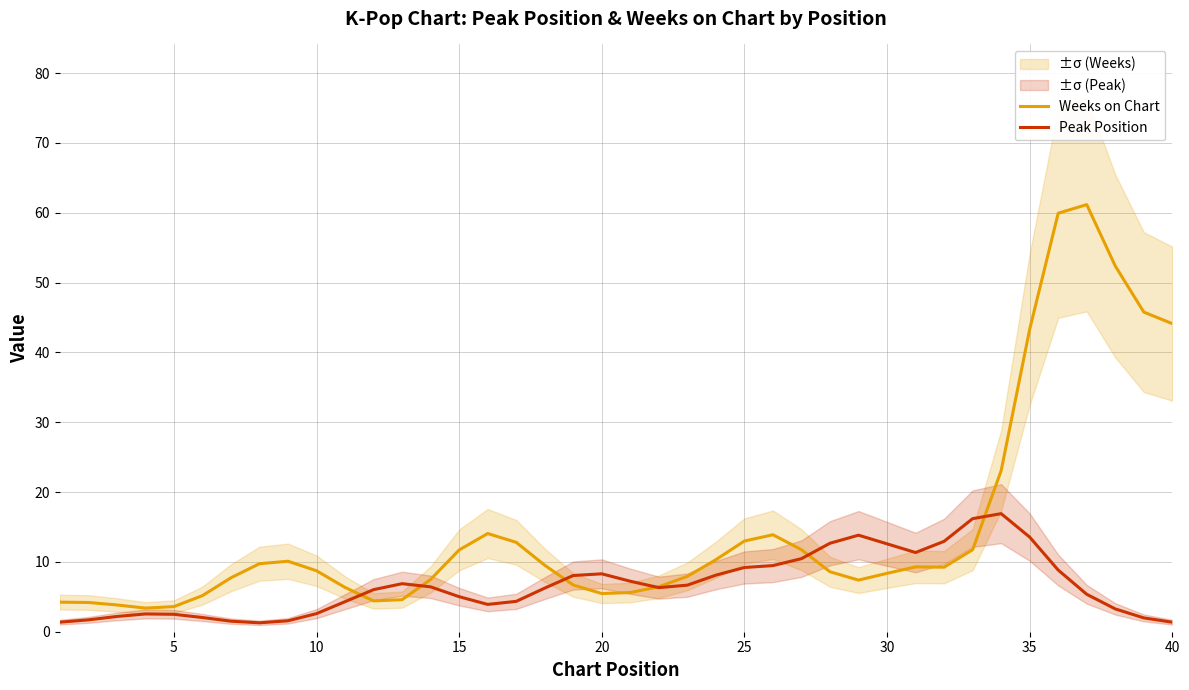

Is it true that Weeks on Chart equals 5.5 at 20?

True